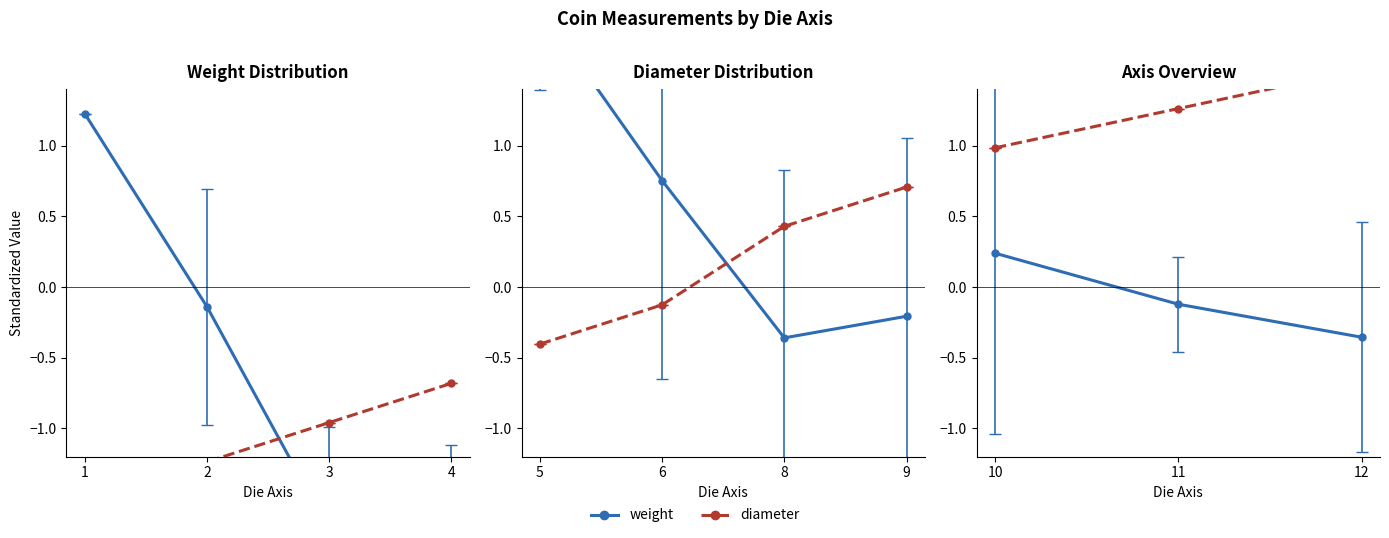

What is the value of the diameter point at the 1st from the left?

1.0